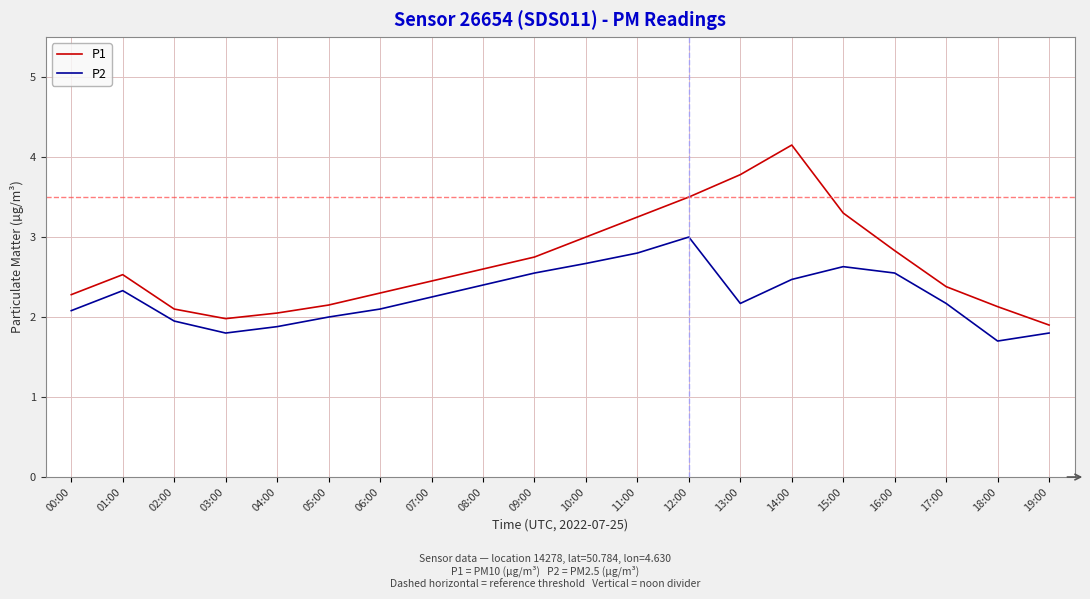

What is the difference between the highest and lowest values at 19:00?

0.1